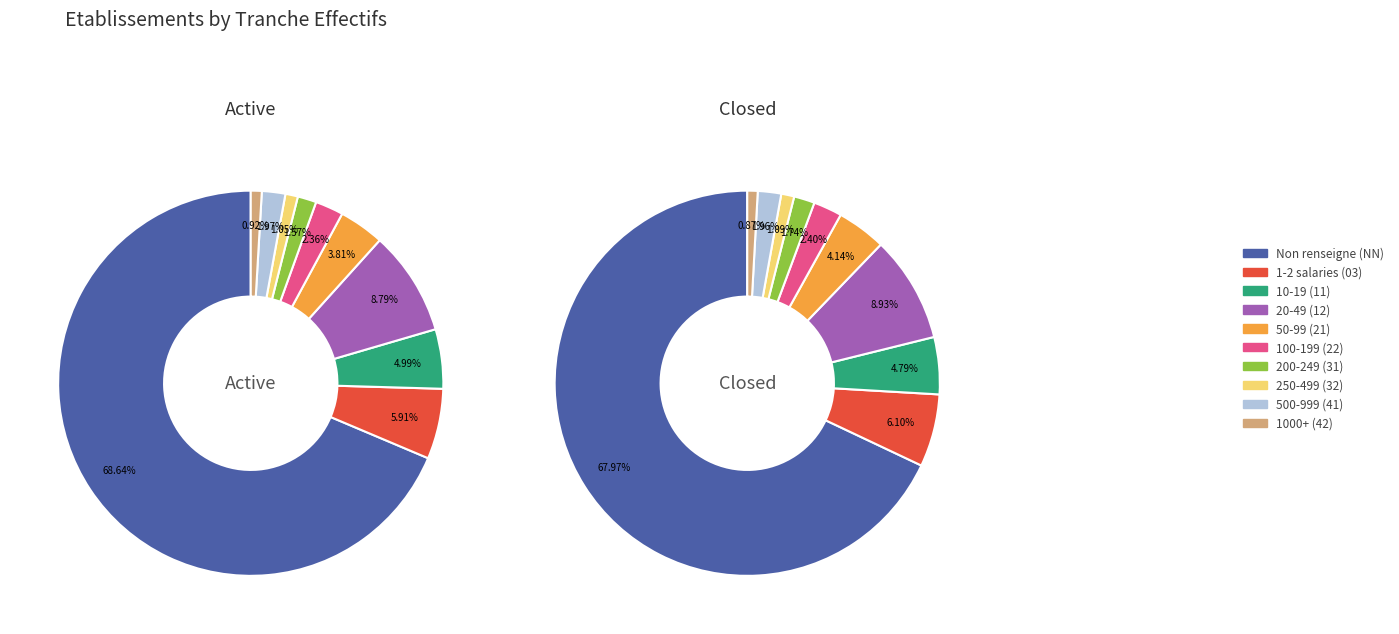

Is it true that 42 is 1% of the pie?

True